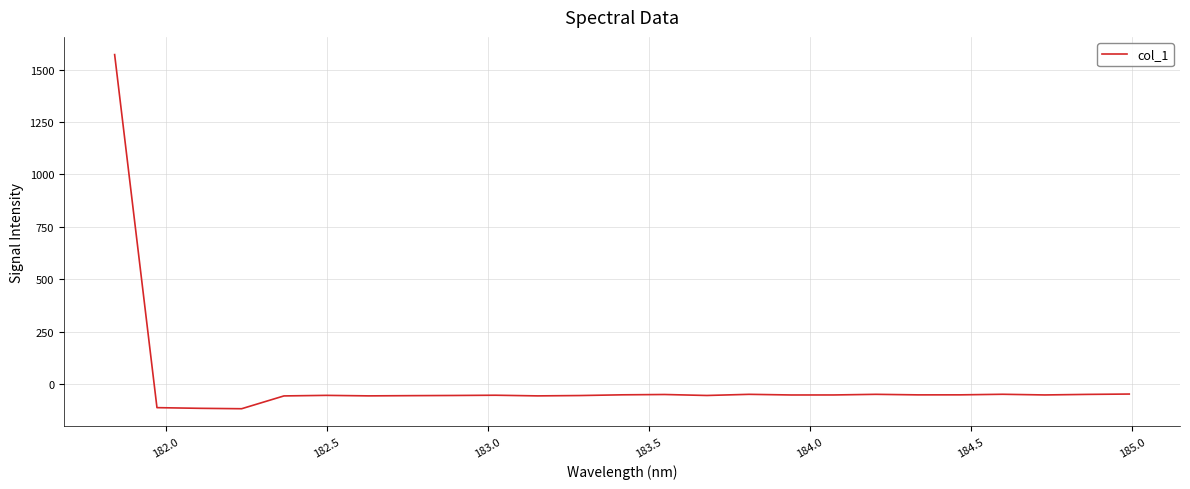

What is the greatest value displayed?

1572.3